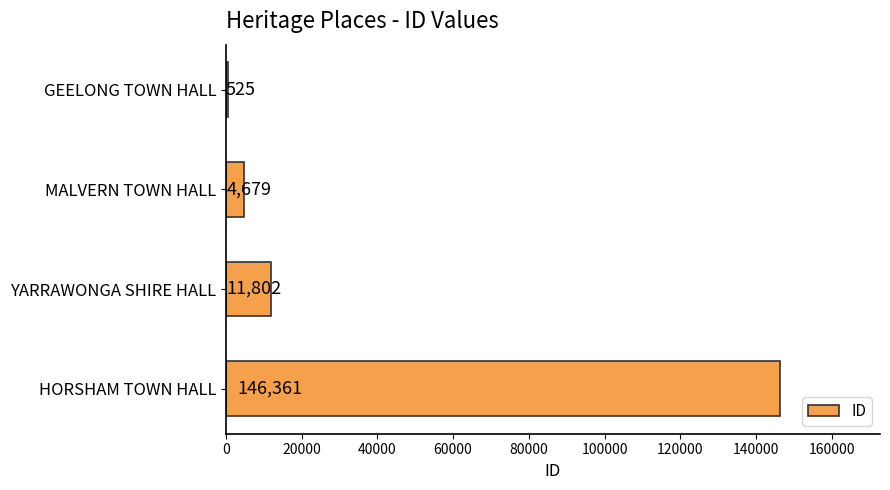

Are the bars grouped side by side (vs. stacked)?

No